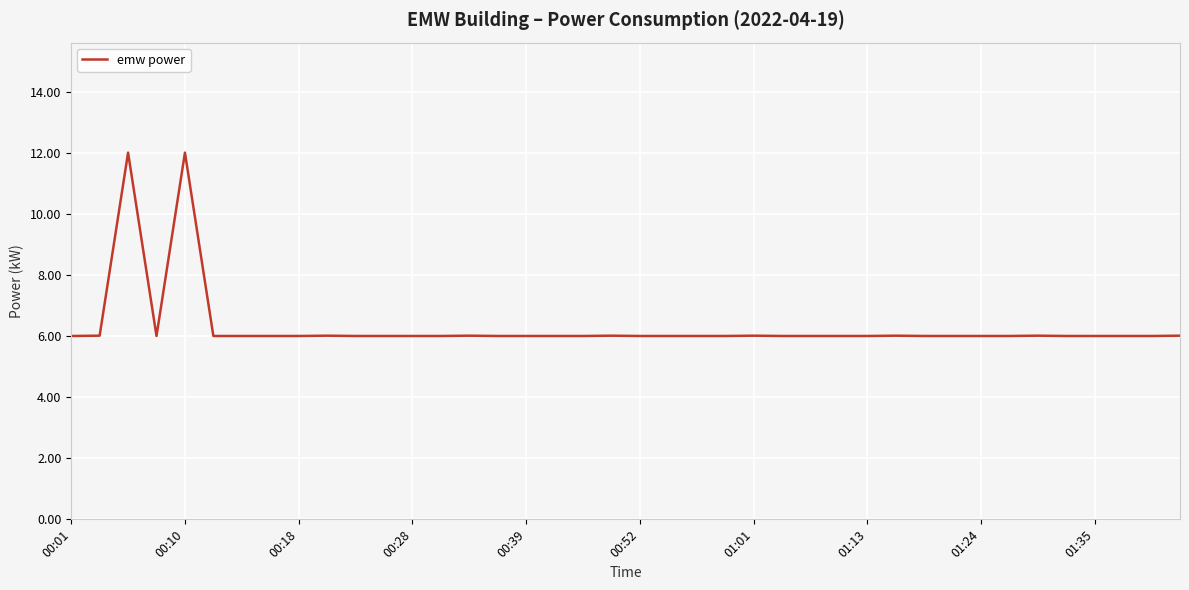

What is the greatest value displayed?

12.0